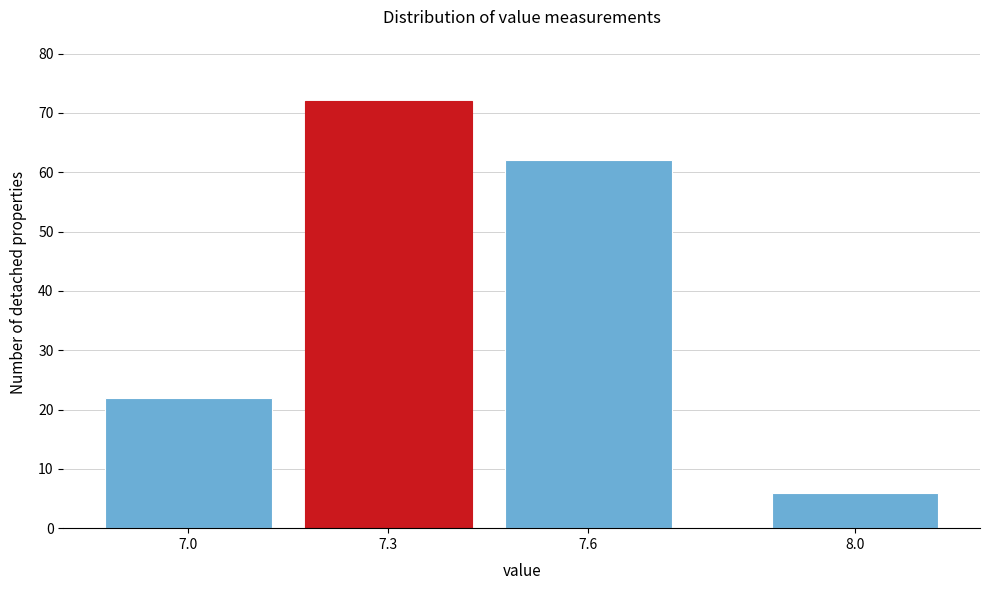

Reading left to right, what are all the values shown in this chart?

22	72	62	6